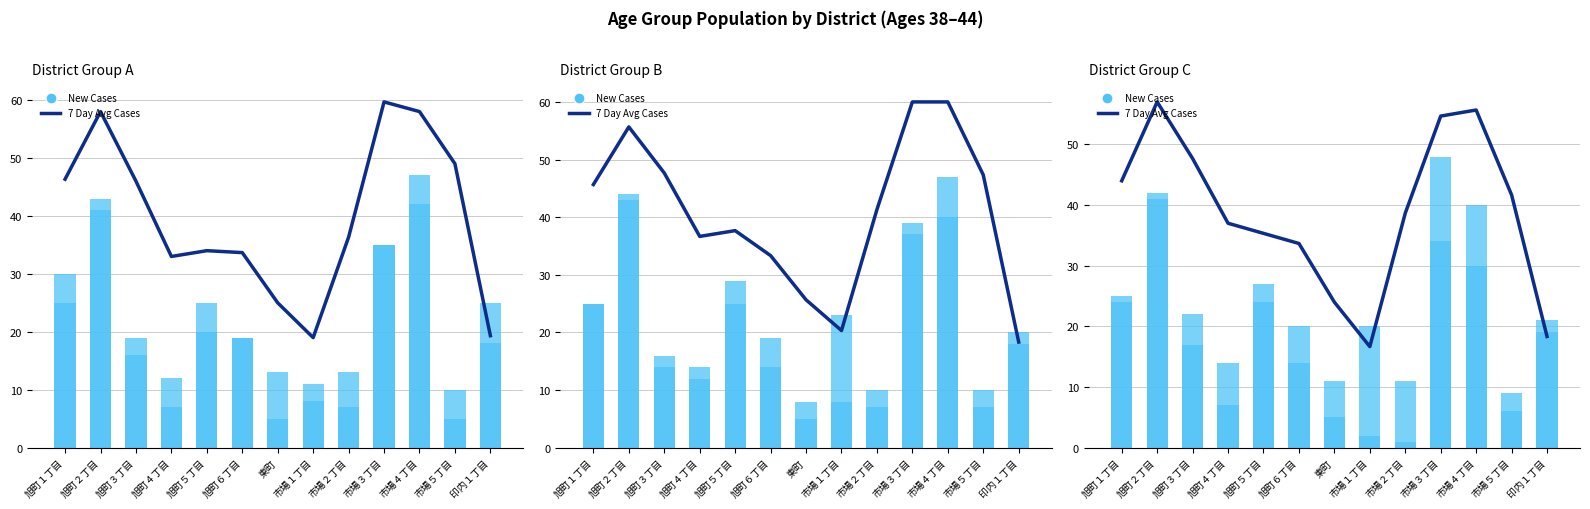

What position from the left is 市場３丁目?

10